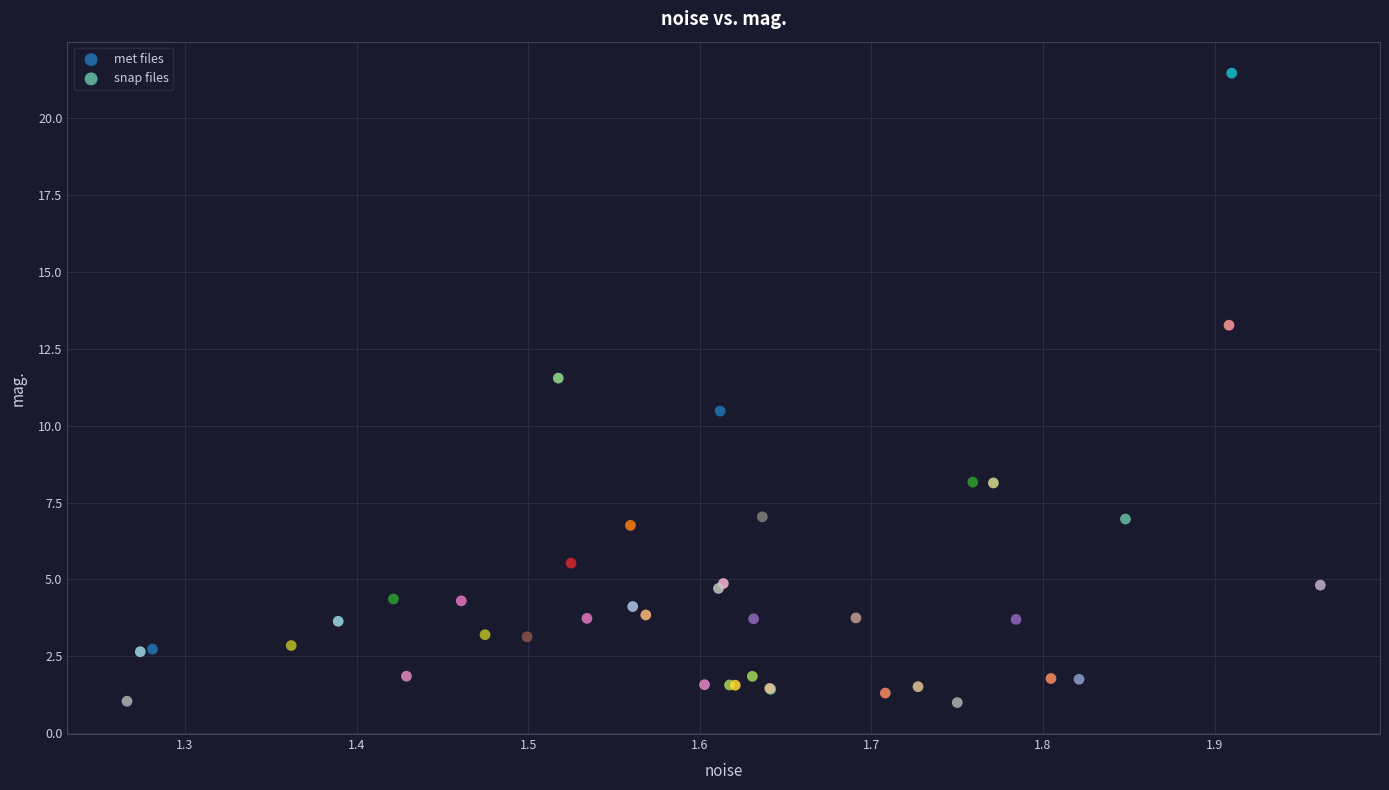

Which series has the largest Y range (max minus min)?

met files